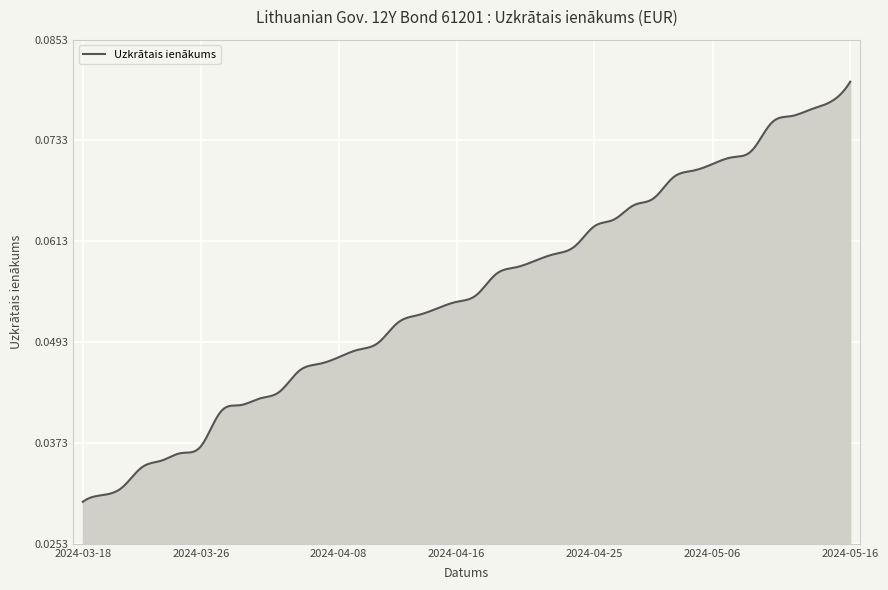

List the labels in order of value, smallest first.

2024-03-18, 2024-03-19, 2024-03-20, 2024-03-21, 2024-03-22, 2024-03-25, 2024-03-26, 2024-03-27, 2024-03-28, 2024-04-02, 2024-04-03, 2024-04-04, 2024-04-05, 2024-04-08, 2024-04-09, 2024-04-10, 2024-04-11, 2024-04-12, 2024-04-15, 2024-04-16, 2024-04-17, 2024-04-18, 2024-04-19, 2024-04-22, 2024-04-23, 2024-04-24, 2024-04-25, 2024-04-26, 2024-04-29, 2024-04-30, 2024-05-02, 2024-05-03, 2024-05-06, 2024-05-07, 2024-05-08, 2024-05-10, 2024-05-13, 2024-05-14, 2024-05-15, 2024-05-16